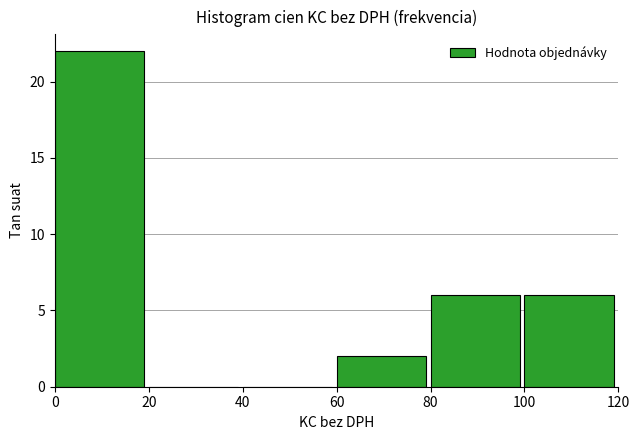

Reading left to right, what are all the values shown in this chart?

0=22	20=0	40=0	60=2	80=6	100=6